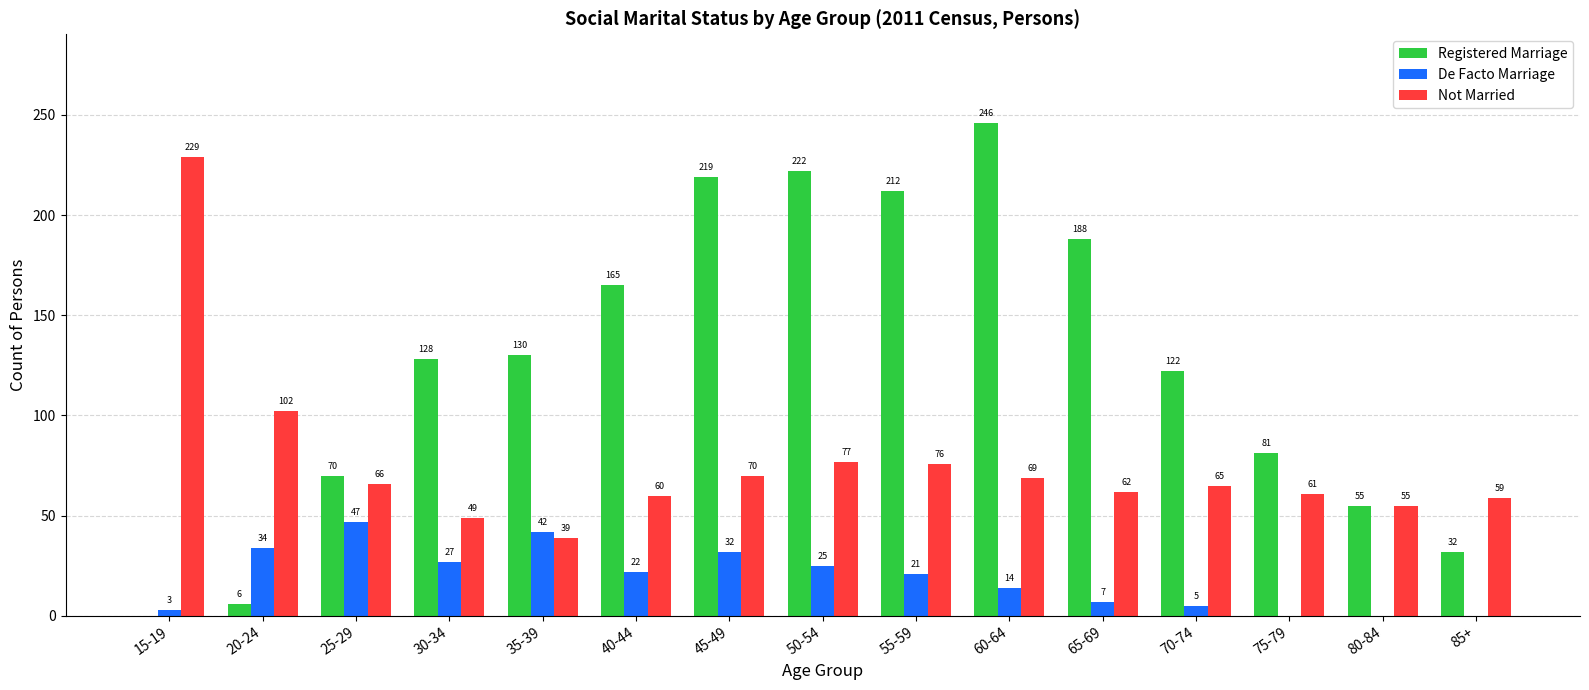

Which series has the largest range (max minus min)?

Registered Marriage